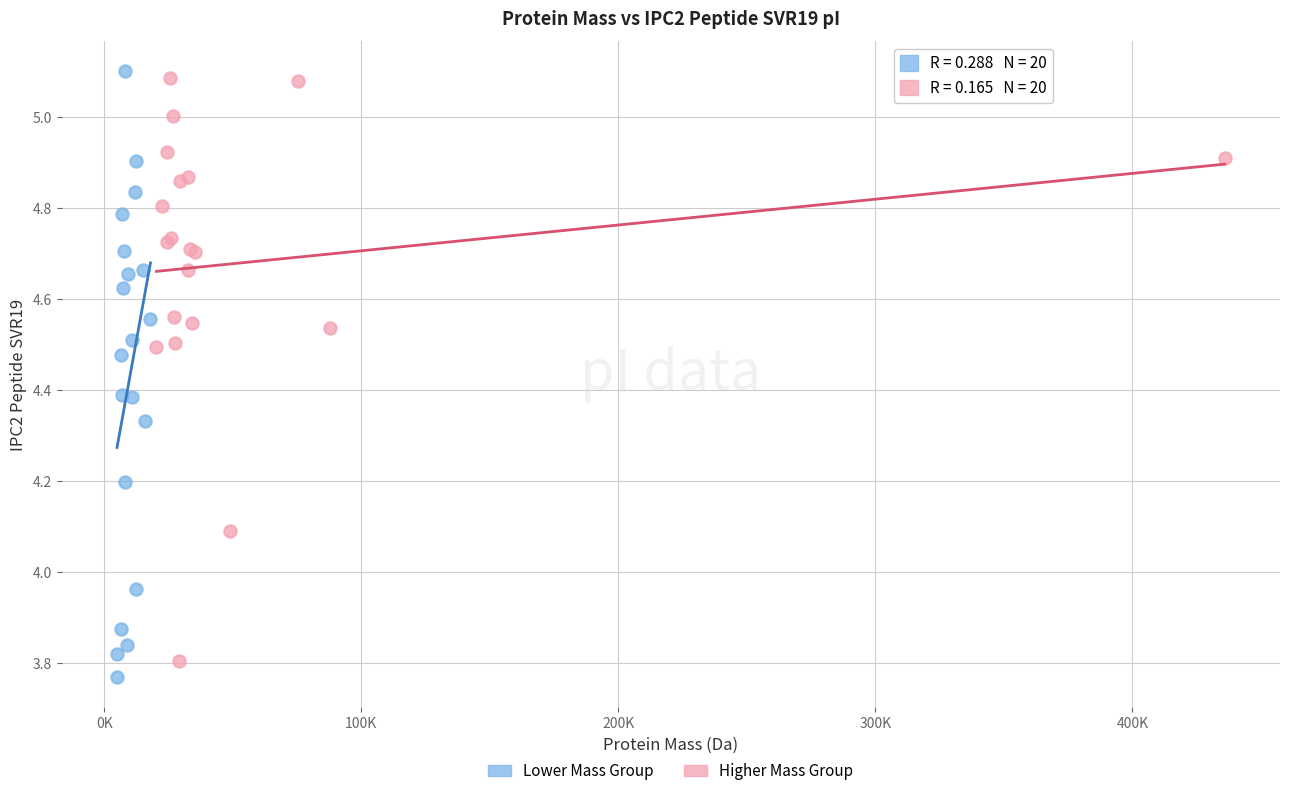

Which series reaches the maximum Y coordinate?

Lower Mass Group